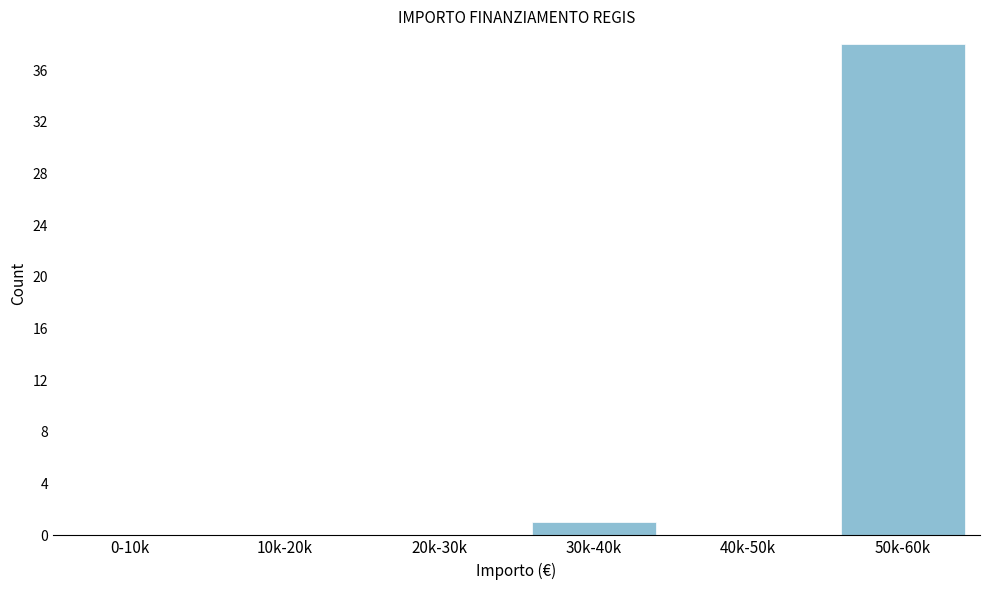

Reading right to left, extract all data points from this chart.

50k-60k=38	40k-50k=0	30k-40k=1	20k-30k=0	10k-20k=0	0-10k=0